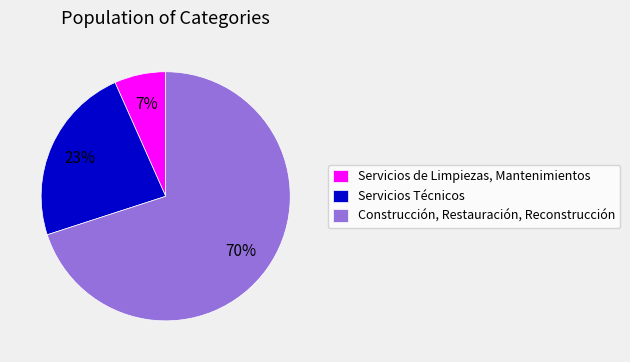

To the nearest percent, what portion does Servicios Técnicos represent?

23%